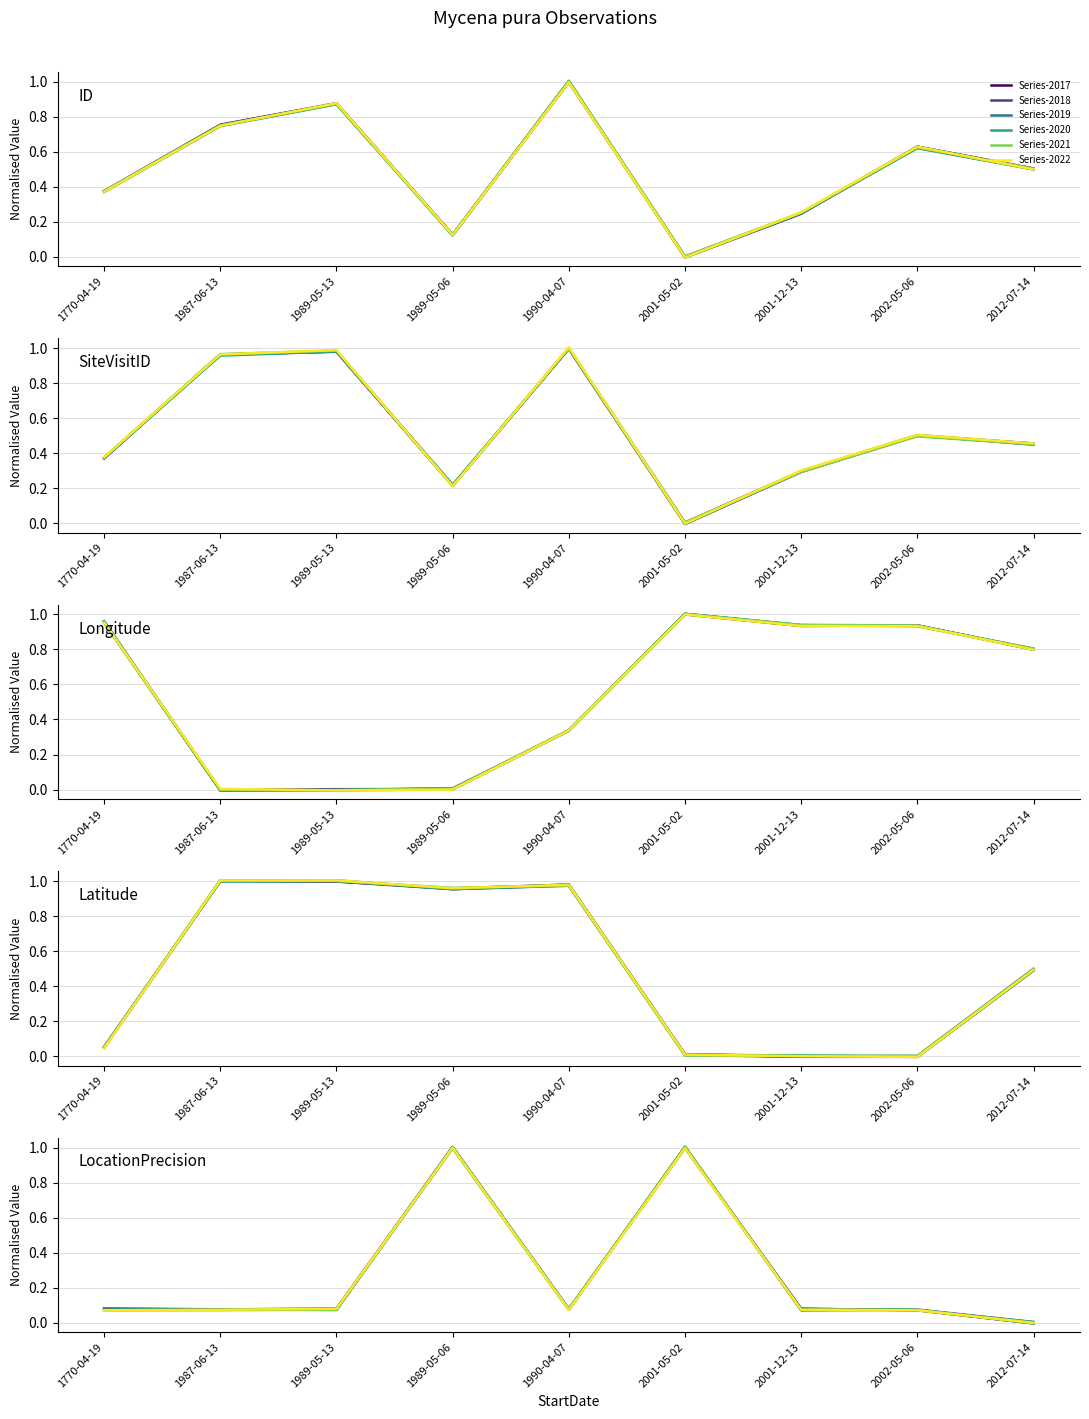

Which series has the largest total across all categories?

Series-2017